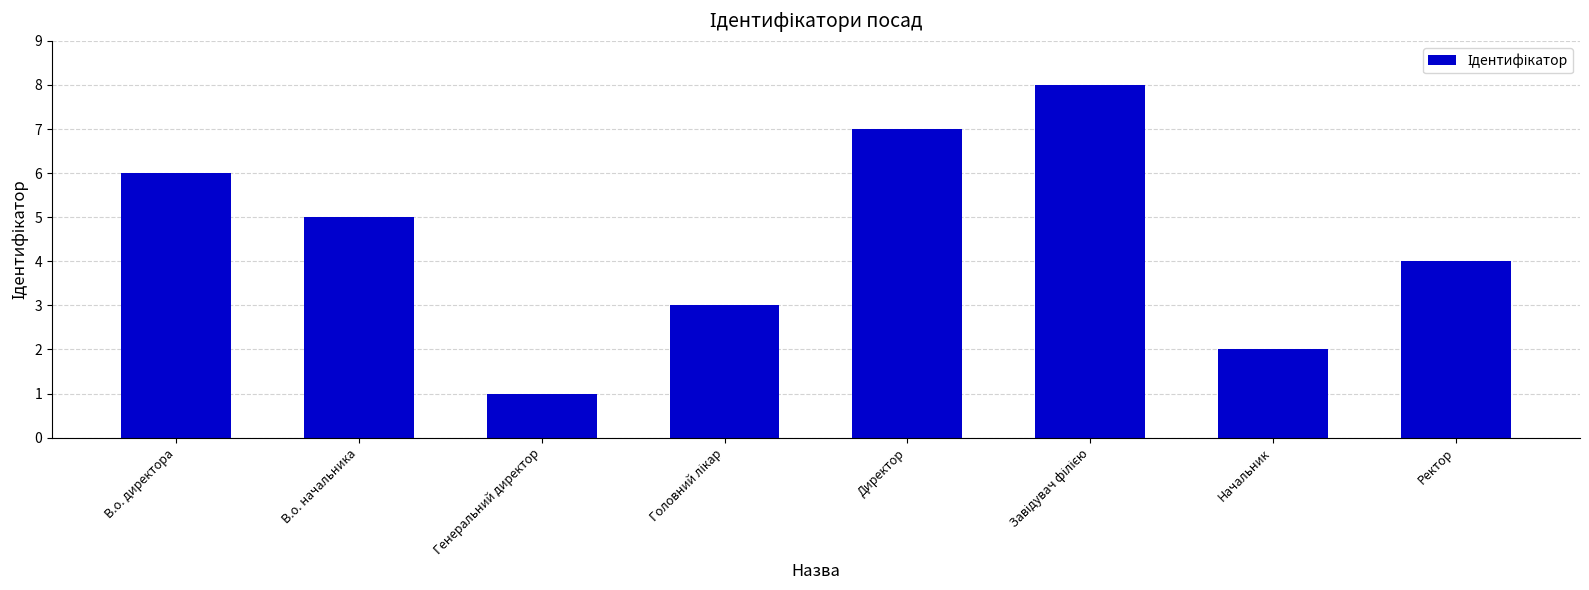

True or false: the data shows 2 at Начальник.

True